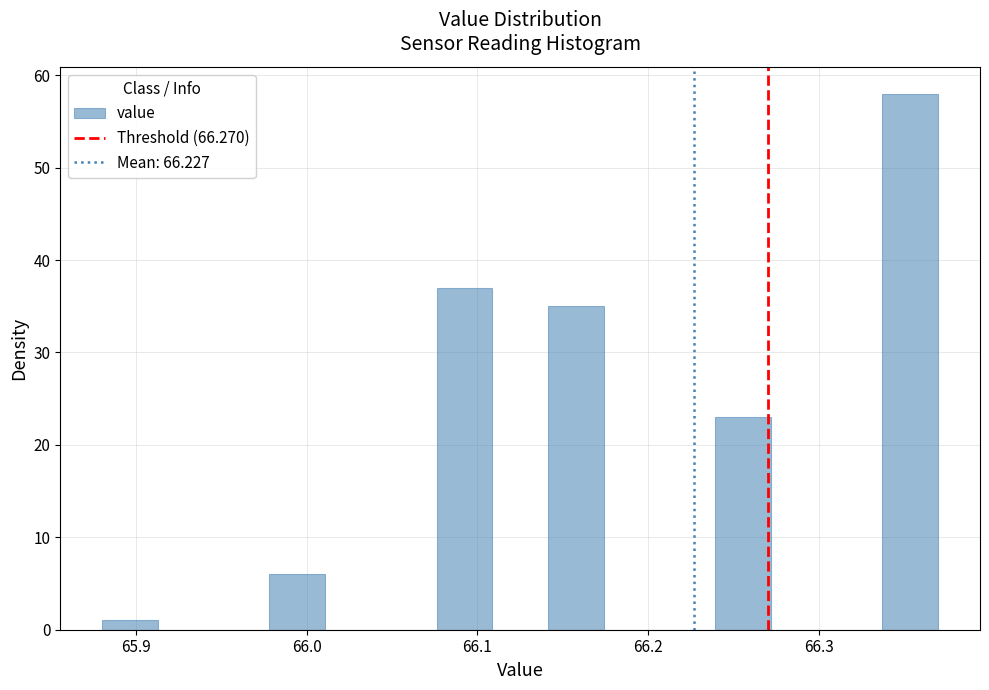

Read against the x-axis, roughly where is the centre of the tallest bar?

66.35